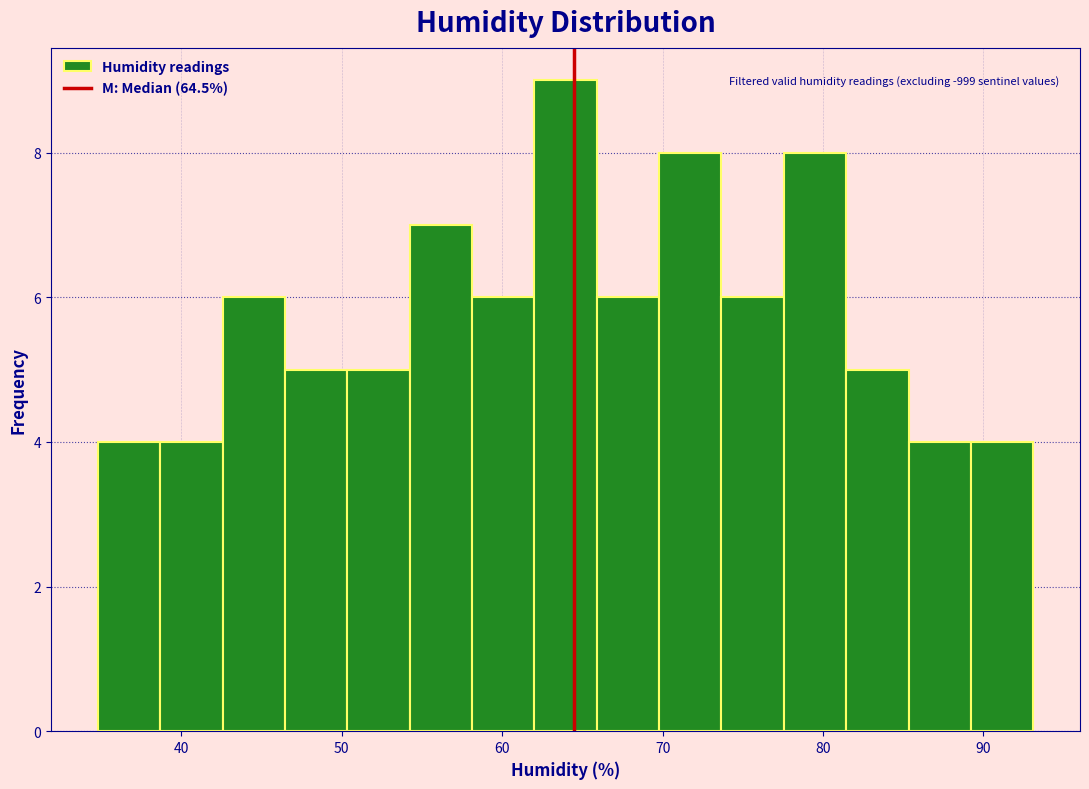

Around what value on the x-axis is the tallest bar? Give the approximate position of its centre, as read against the axis.

64